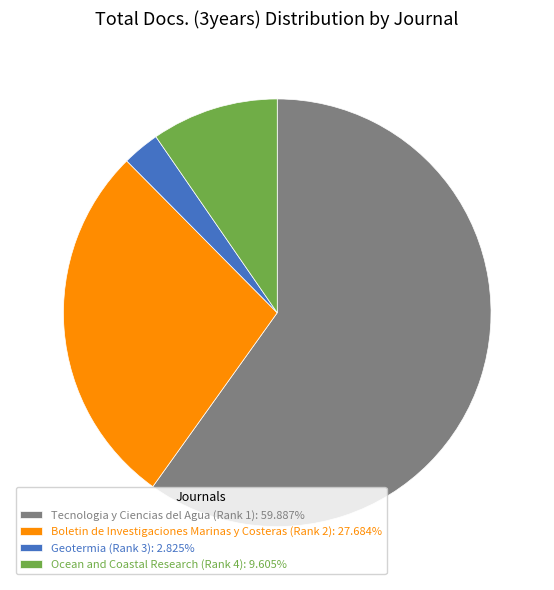

Count the number of slices in the pie.

4